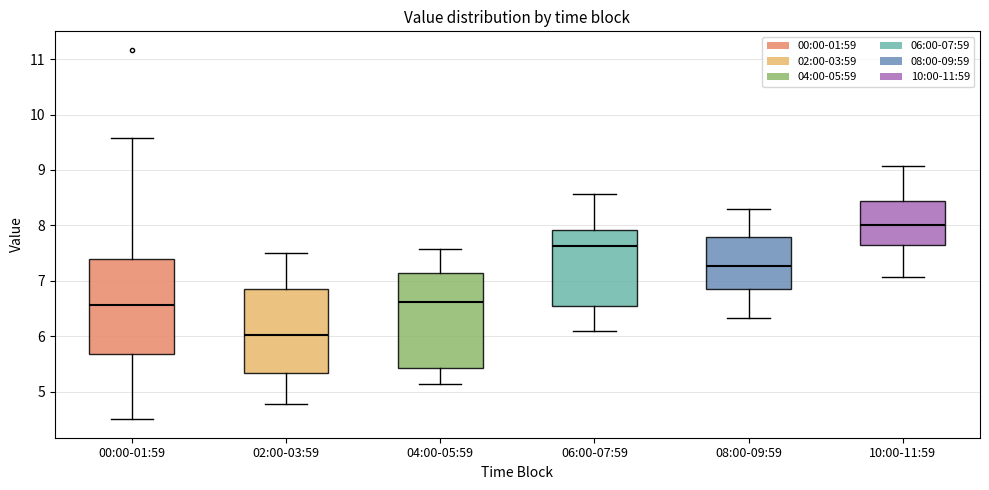

Where does the lower whisker of the box for 08:00-09:59 end on the y-axis? The values are not printed on the chart, so give them approximately, as read against the axis.

6.3